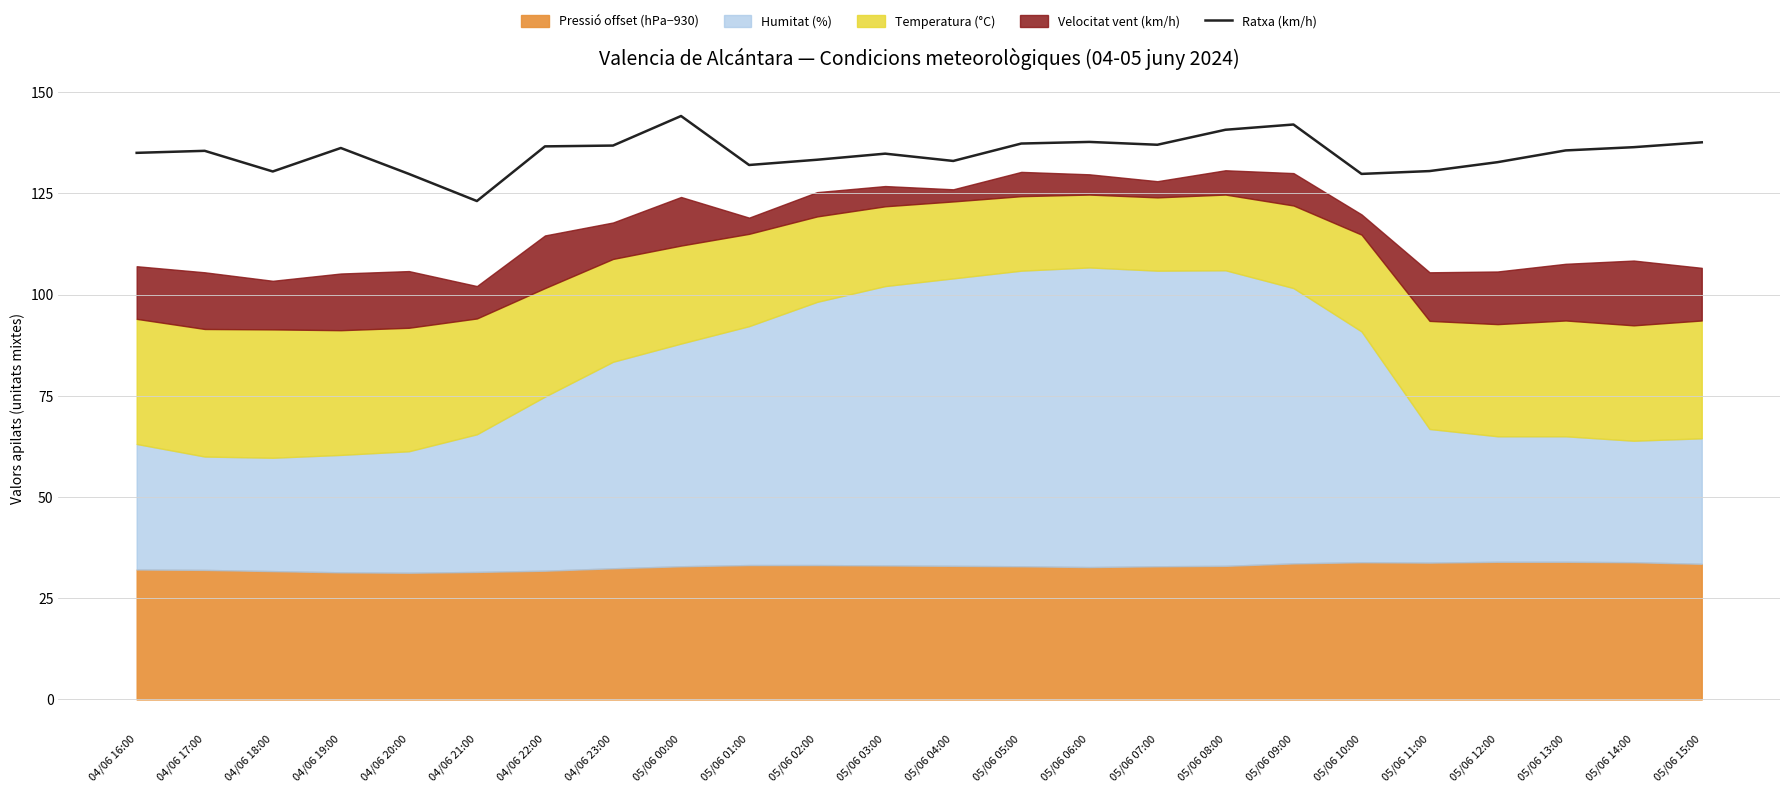

The chart shows a value of 85.8 at 05/06 11:00. True or false?

False